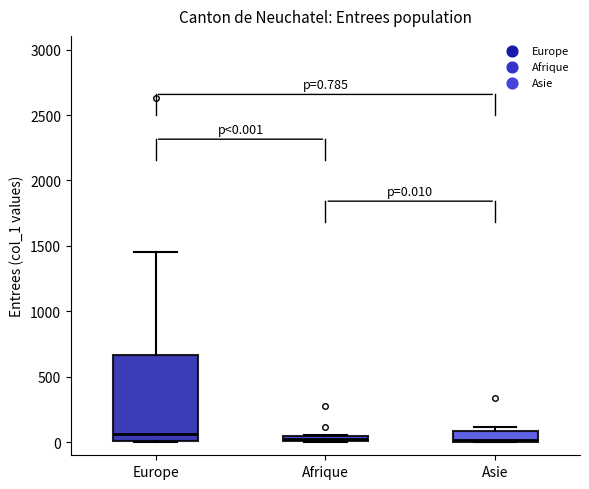

Which box is the tallest, from its lower edge to its upper edge?

Europe